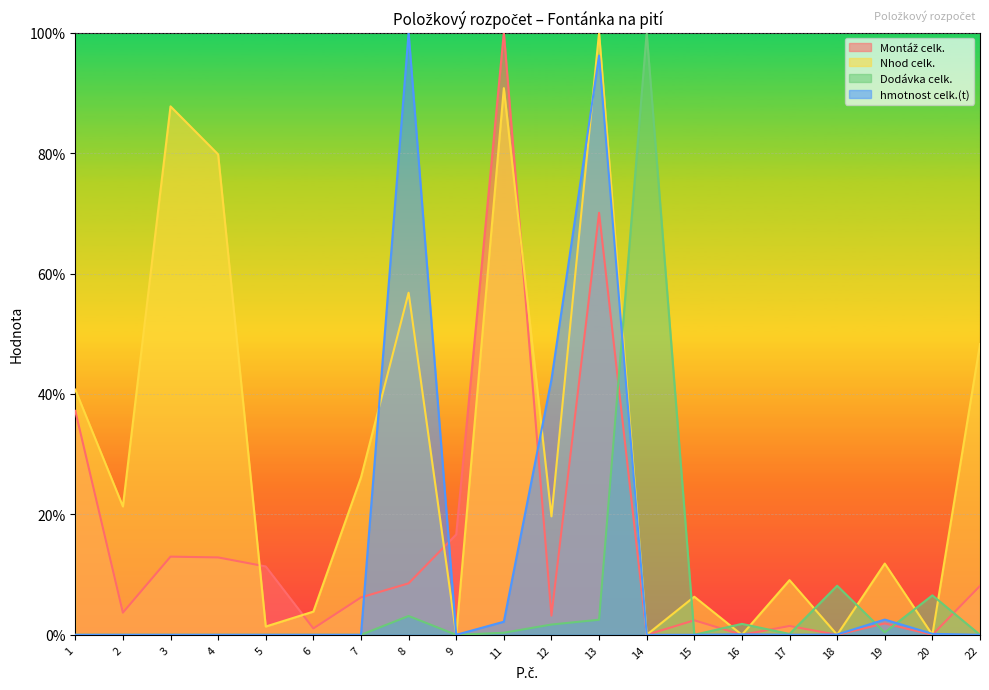

At which category does Dodávka celk. reach its first local valley?

9